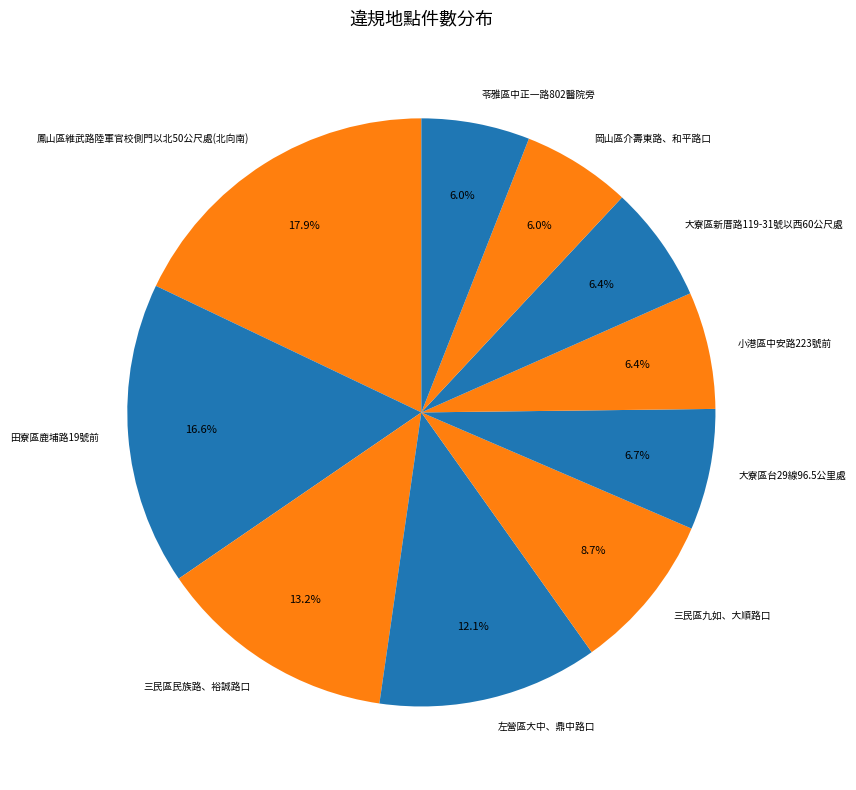

True or false: 左營區大中、鼎中路口 accounts for 12% of the total.

True